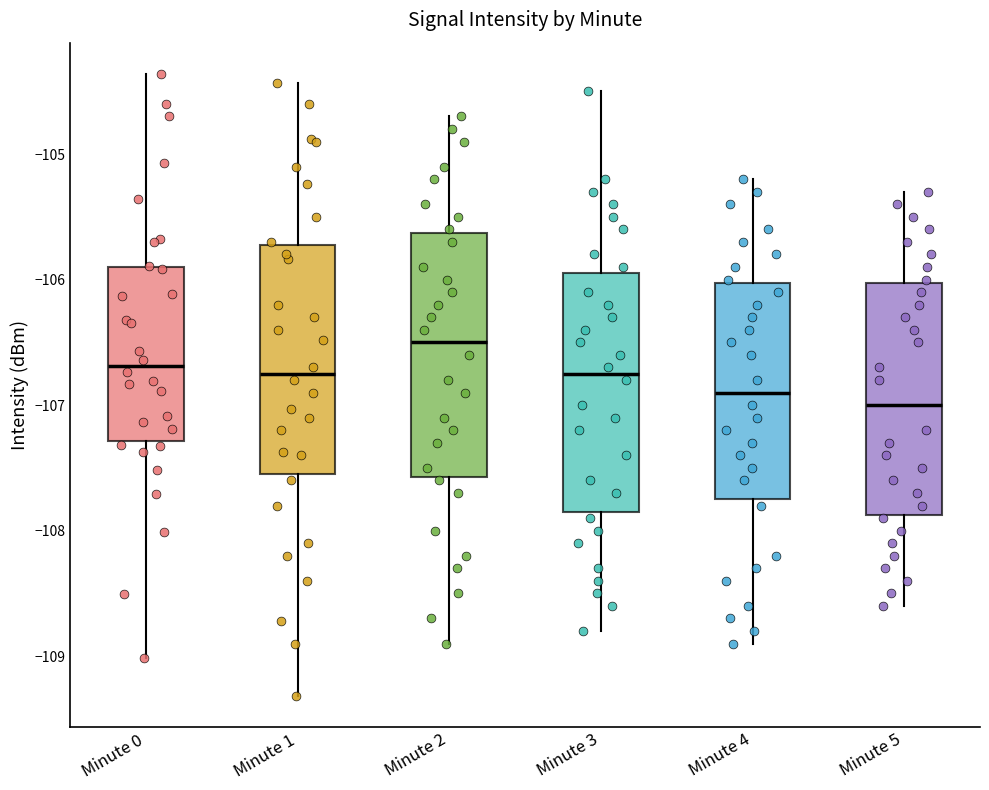

Where does the upper whisker of the box for Minute 0 end on the y-axis? The values are not printed on the chart, so give them approximately, as read against the axis.

-104.4